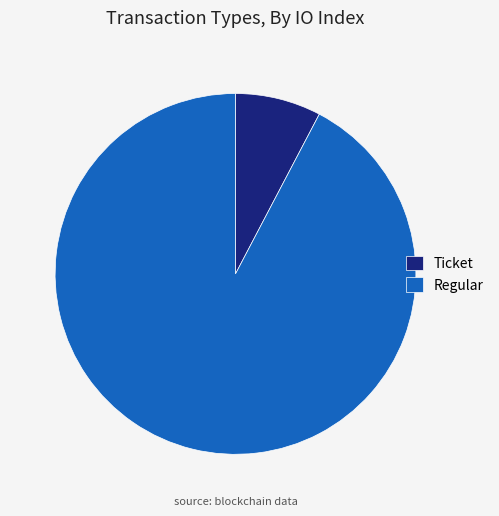

The Regular slice represents 80% of the pie. True or false?

False